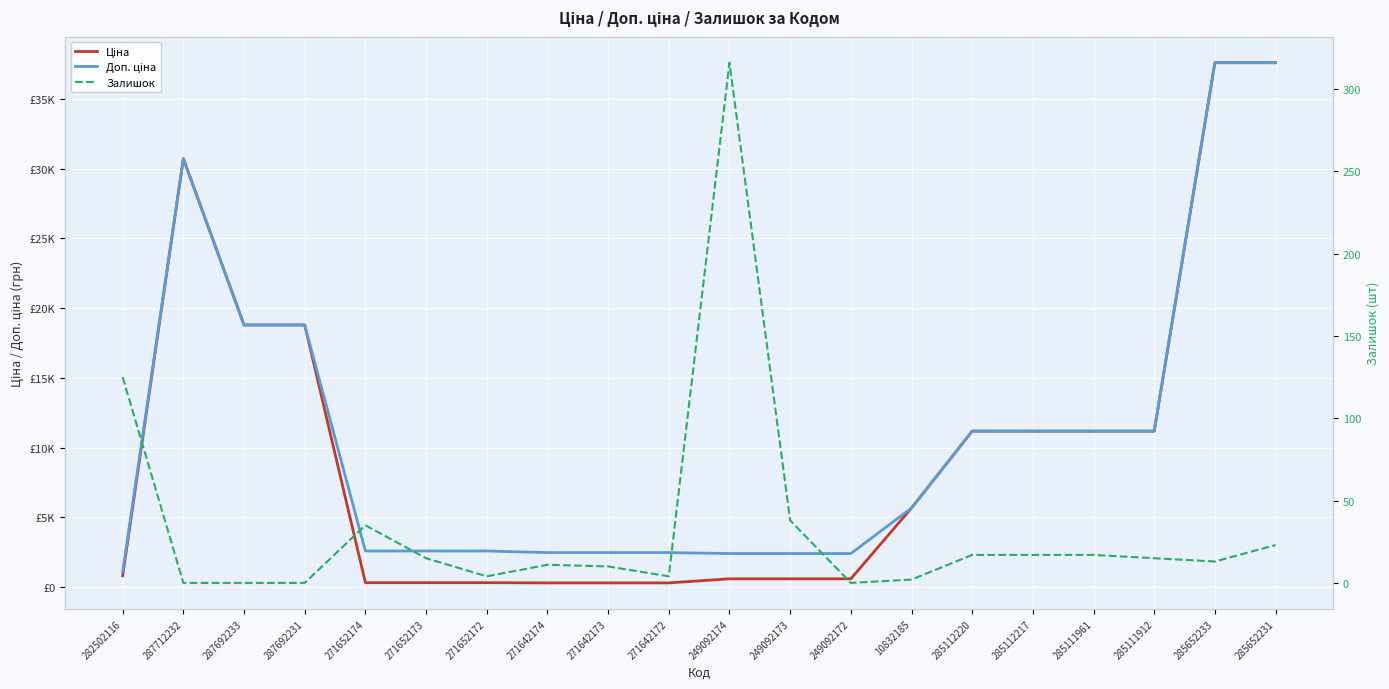

Is it true that Доп. ціна equals 3937.2 at 271642173?

False